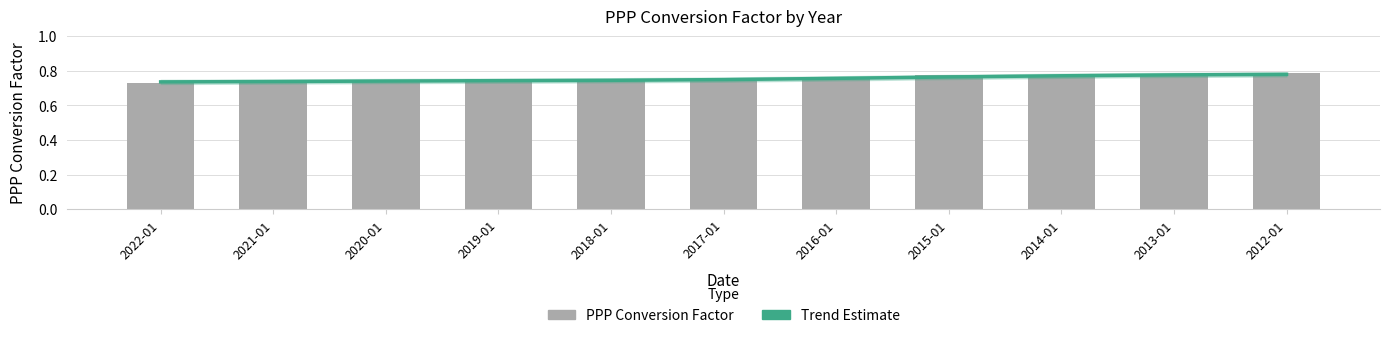

Which series changed the most between 2021-01 and 2015-01?

PPP Conversion Factor